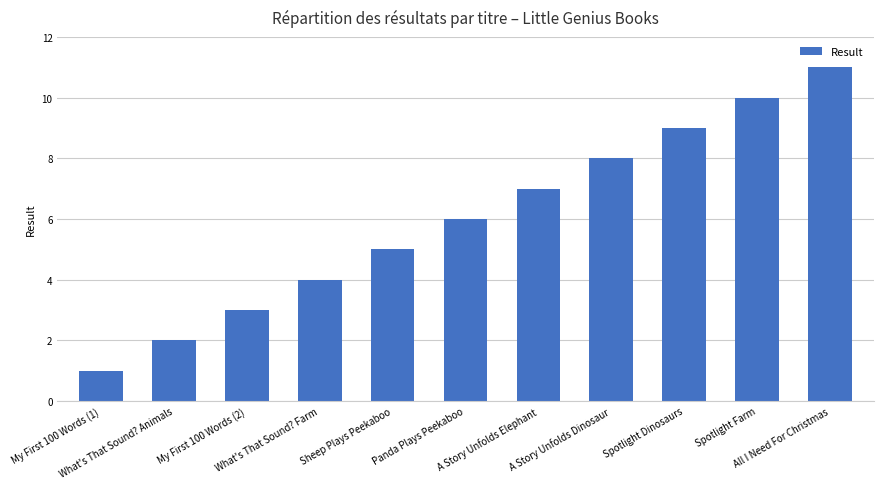

Are the bars grouped side by side (vs. stacked)?

No